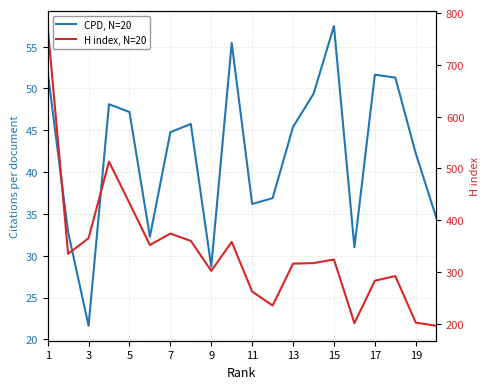

What is the spread (max minus min) of values at 11?

225.8